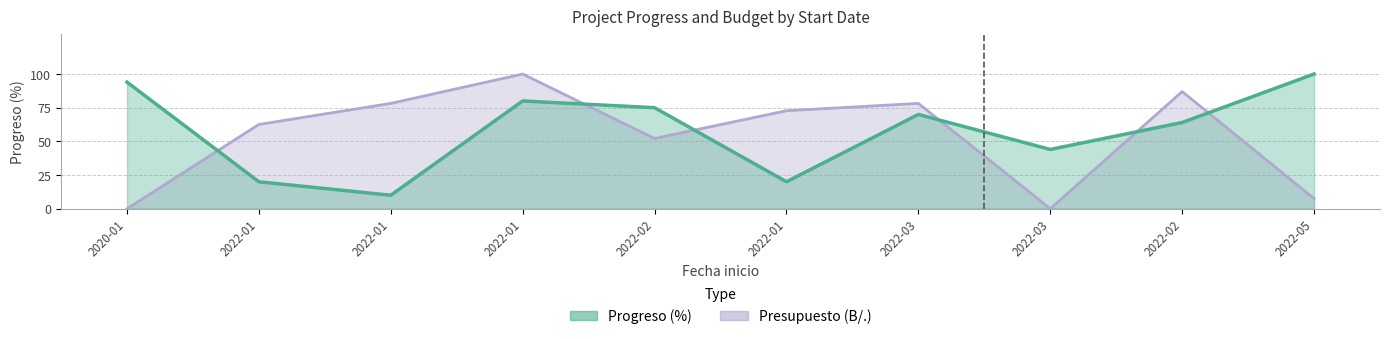

What is the label of the 6th point from the right?

2022-02